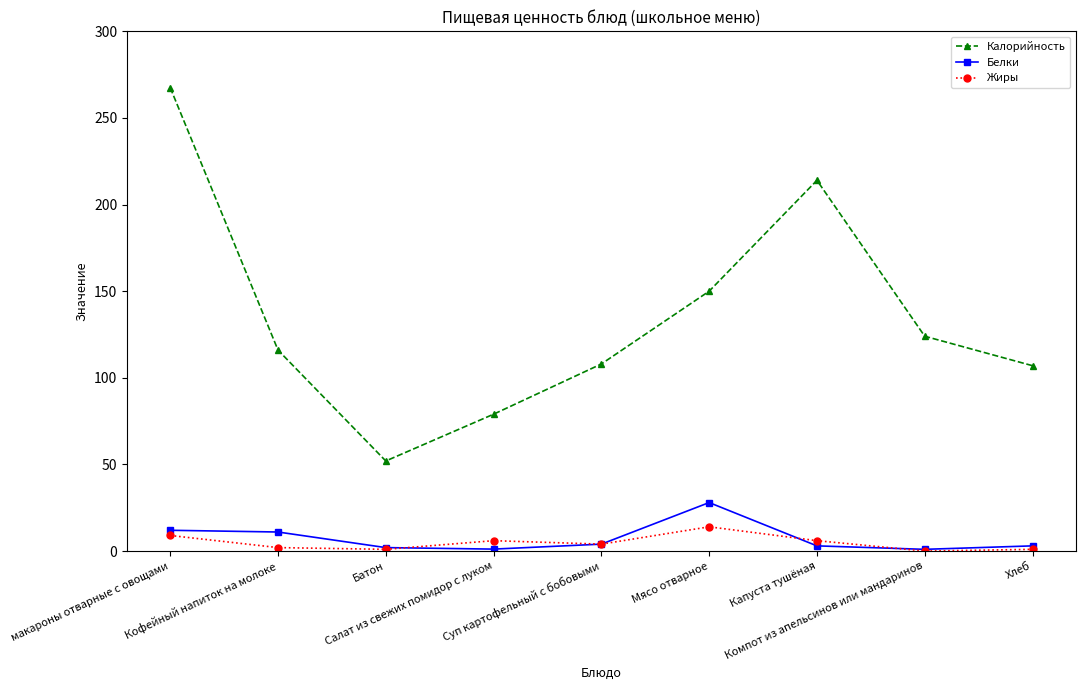

At which label does Белки first exceed 3?

макароны отварные с овощами